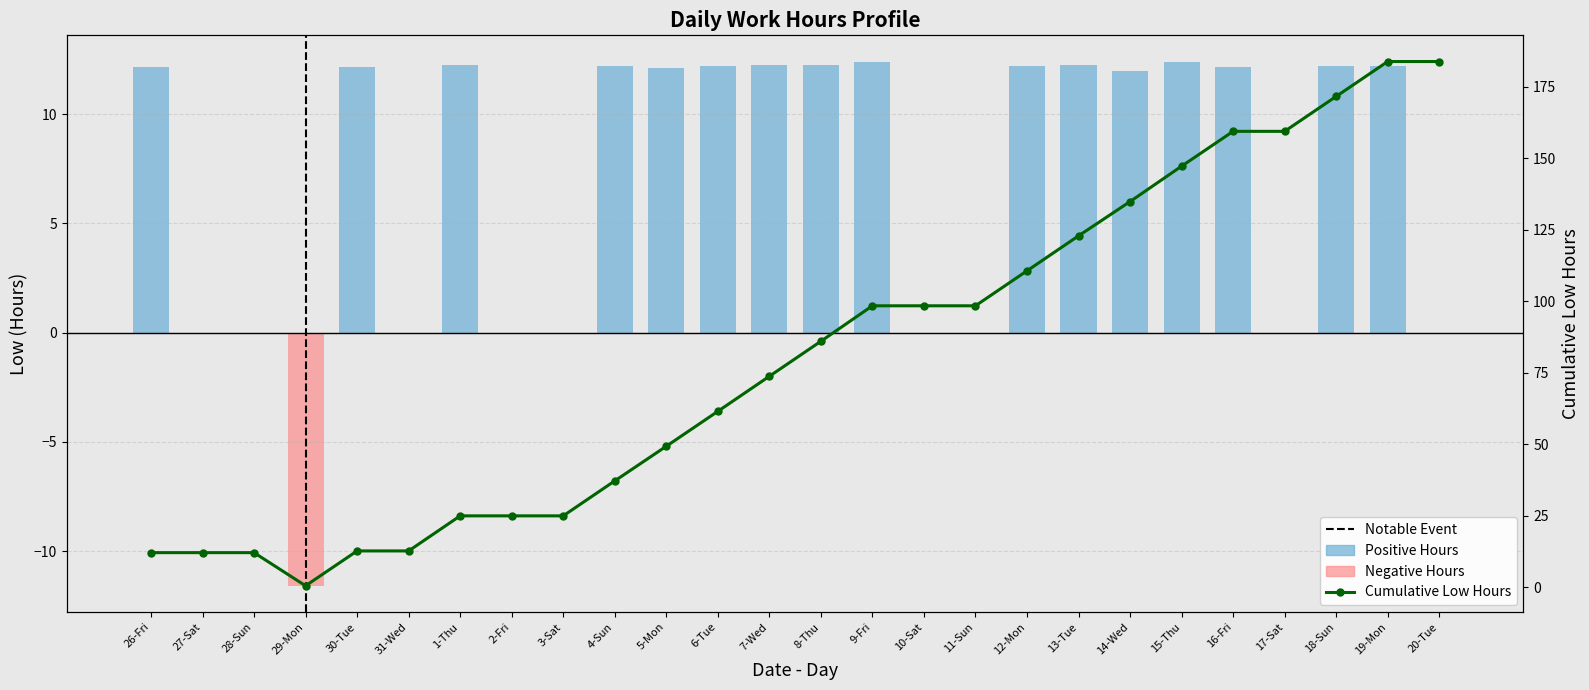

What is the maximum value shown in the chart?

12.4